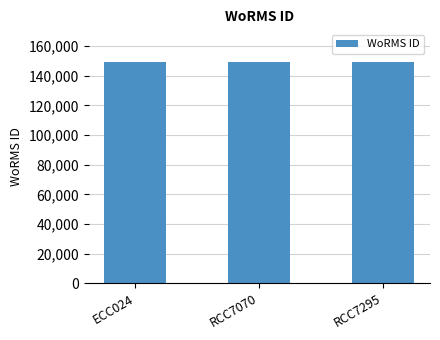

What is the label of the 1st bar from the left?

ECC024